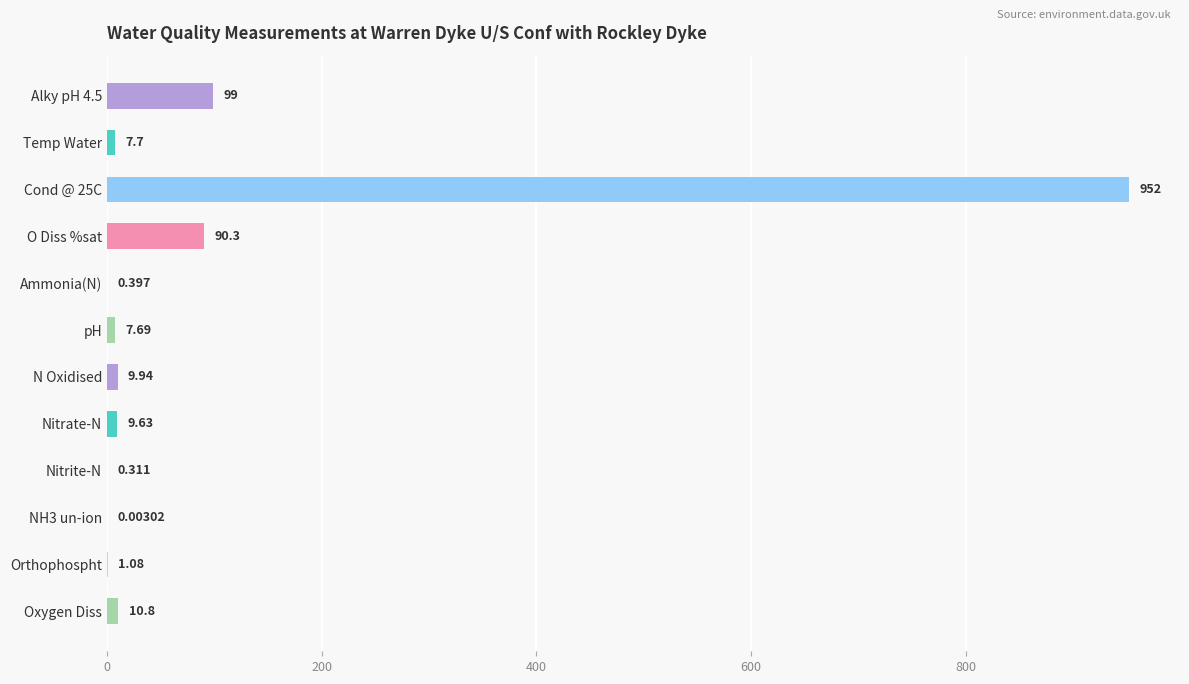

Which has a higher value, Ammonia(N) or Nitrate-N?

Nitrate-N